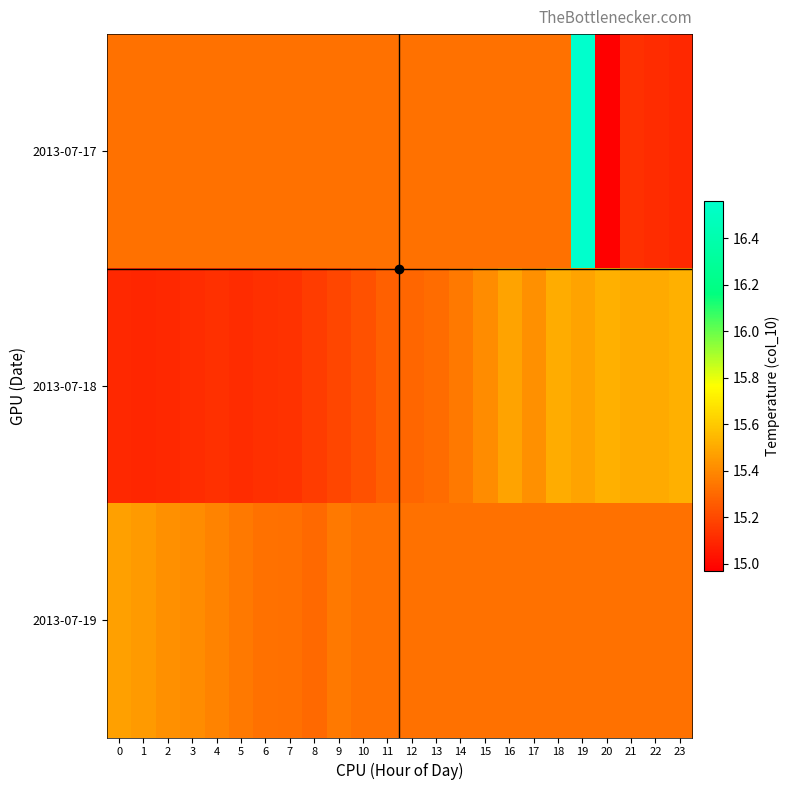

Between 11 and 12, which series saw the biggest shift?

2013-07-18